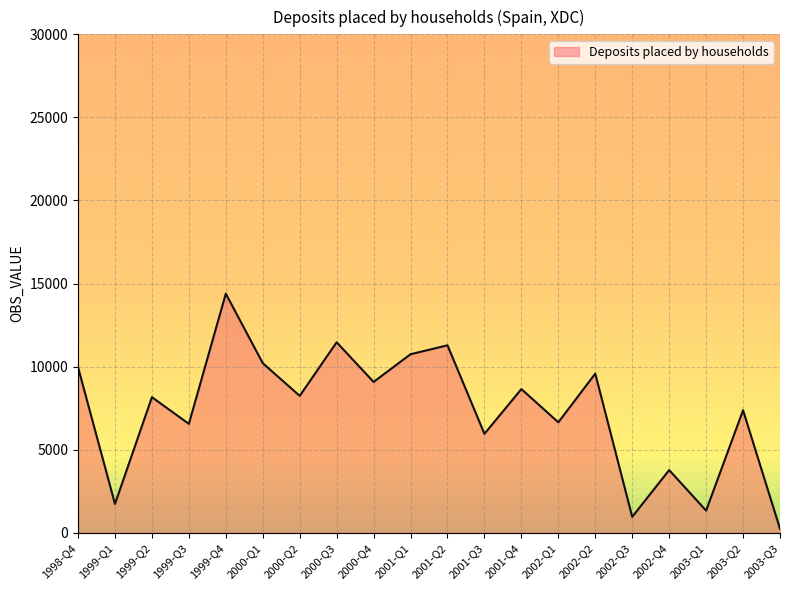

What is the ratio of the value at 2002-Q2 to the value at 2000-Q2?

1.2